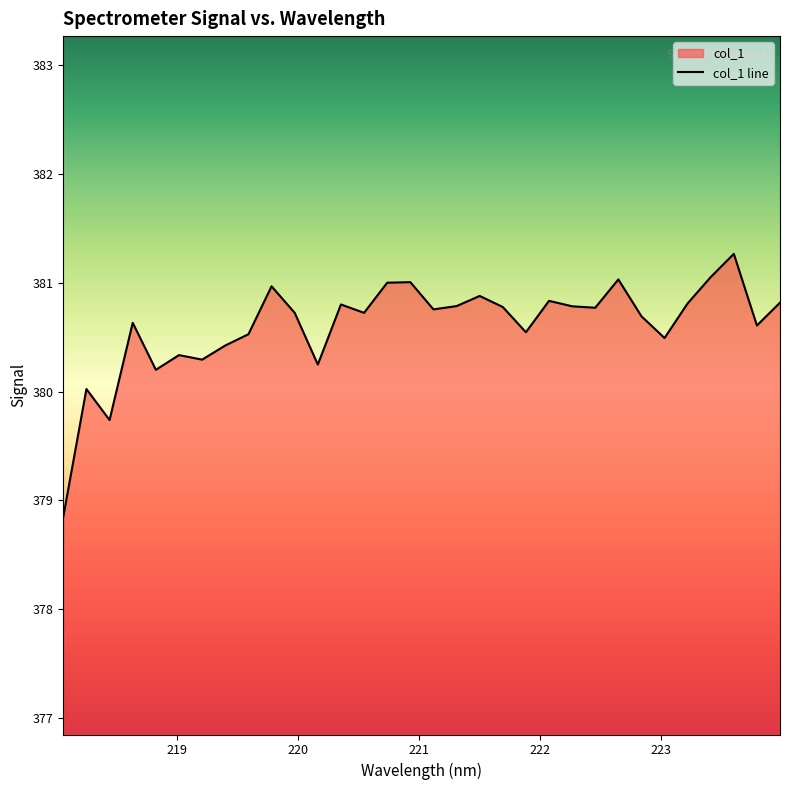

Reading left to right, transcribe all the data shown in this chart.

378.9	380.0	379.7	380.6	380.2	380.3	380.3	380.4	380.5	381.0	380.7	380.2	380.8	380.7	381.0	381.0	380.8	380.8	380.9	380.8	380.5	380.8	380.8	380.8	381.0	380.7	380.5	380.8	381.1	381.3	380.6	380.8